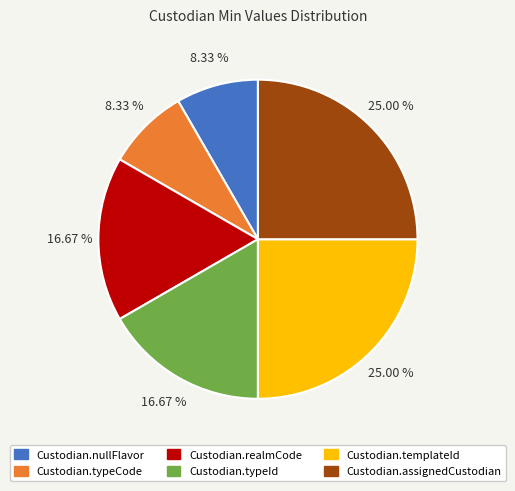

Does Custodian.assignedCustodian account for over 50% of the chart?

No